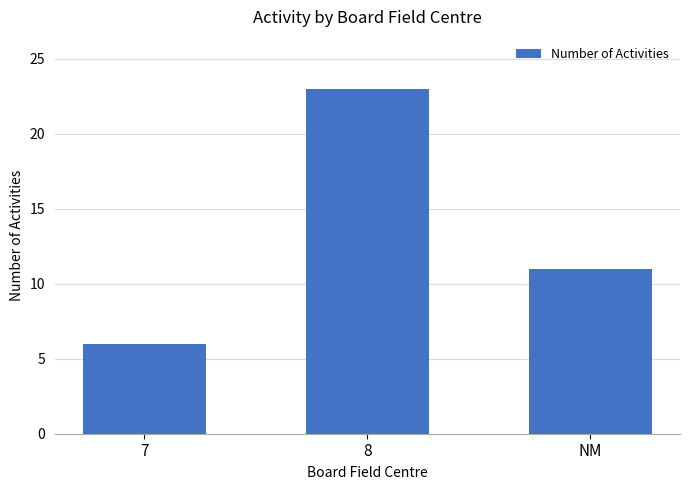

How many data points are less than 11?

1